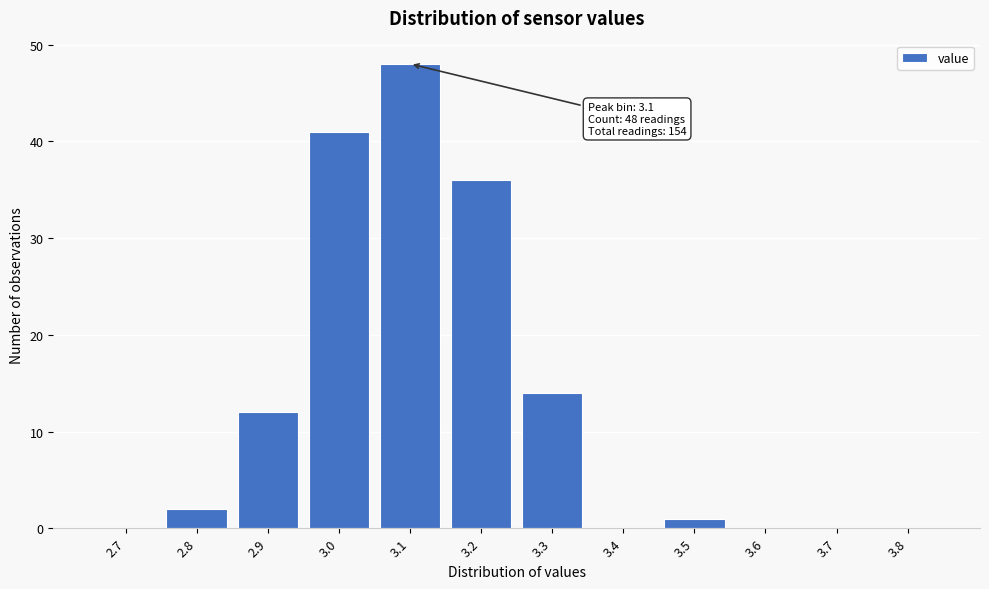

Reading right to left, list all the values displayed in this chart.

3.8=0	3.7=0	3.6=0	3.5=1	3.4=0	3.3=14	3.2=36	3.1=48	3.0=41	2.9=12	2.8=2	2.7=0